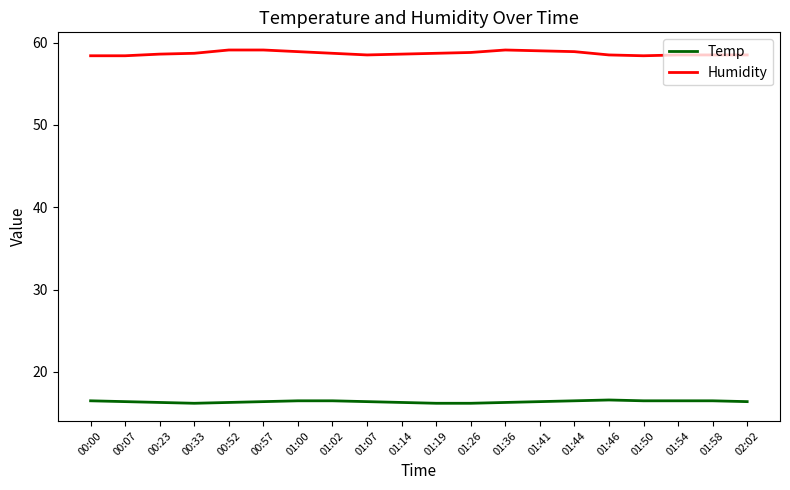

What is the minimum value for Temp?

16.2